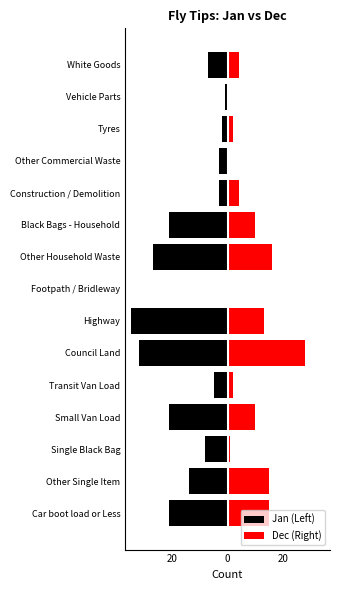

What is the difference between the Dec (Right) values at Vehicle Parts and White Goods?

4